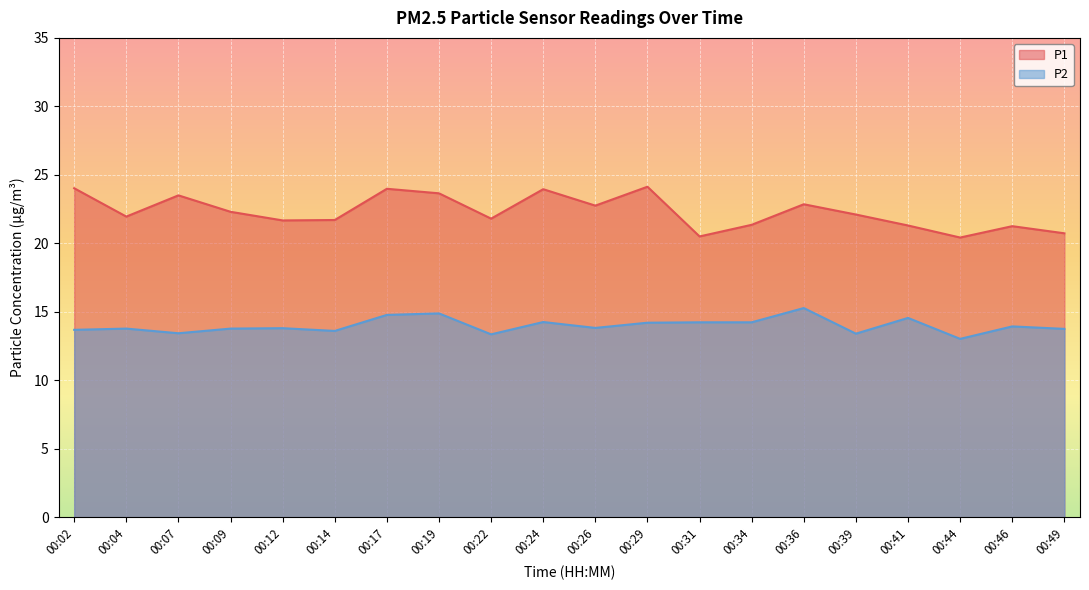

What is the difference between the second highest and second lowest values in the P1 series?

3.5